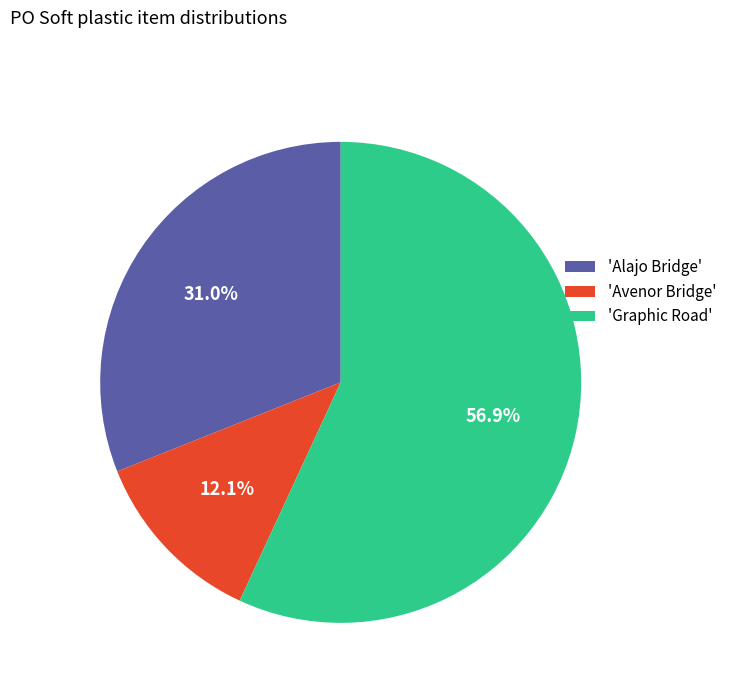

Between 'Alajo Bridge' and 'Graphic Road', which is larger?

'Graphic Road'